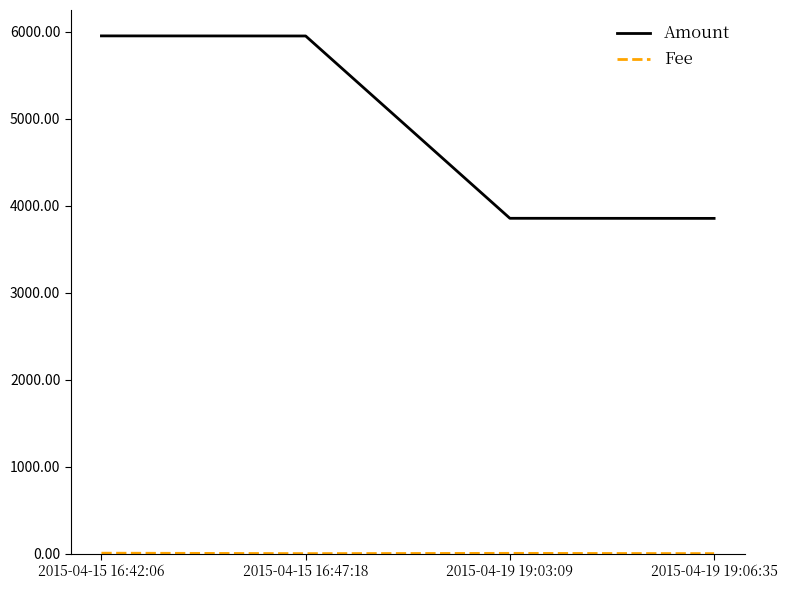

True or false: Amount has a value of 5727 at 2015-04-19 19:06:35.

False